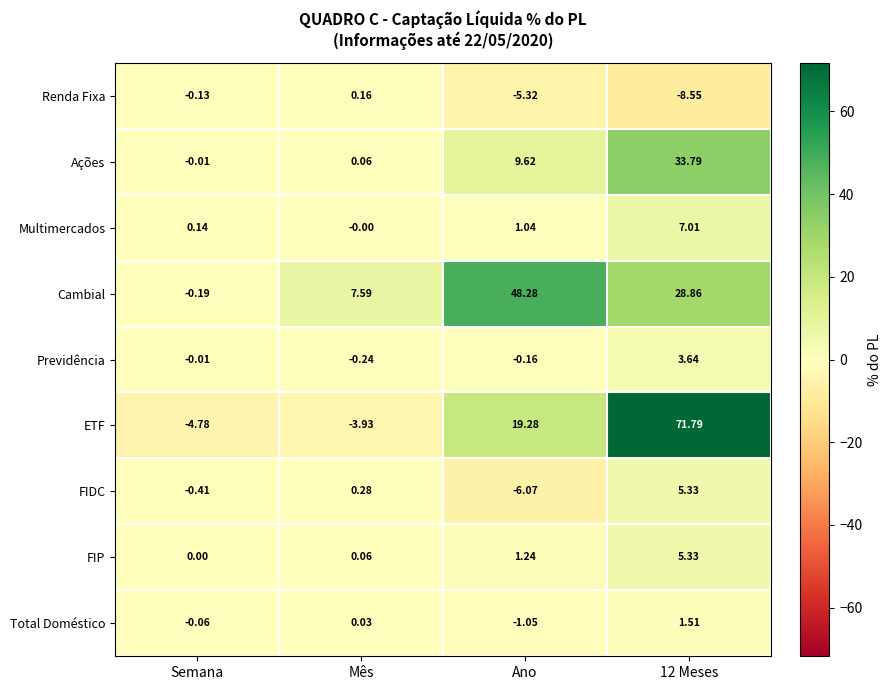

What is the spread (max minus min) of values at Semana?

4.9